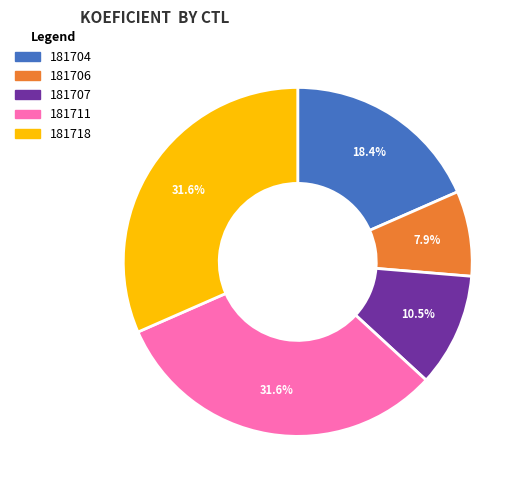

What percentage is the 181711 slice, to the nearest percent?

32%